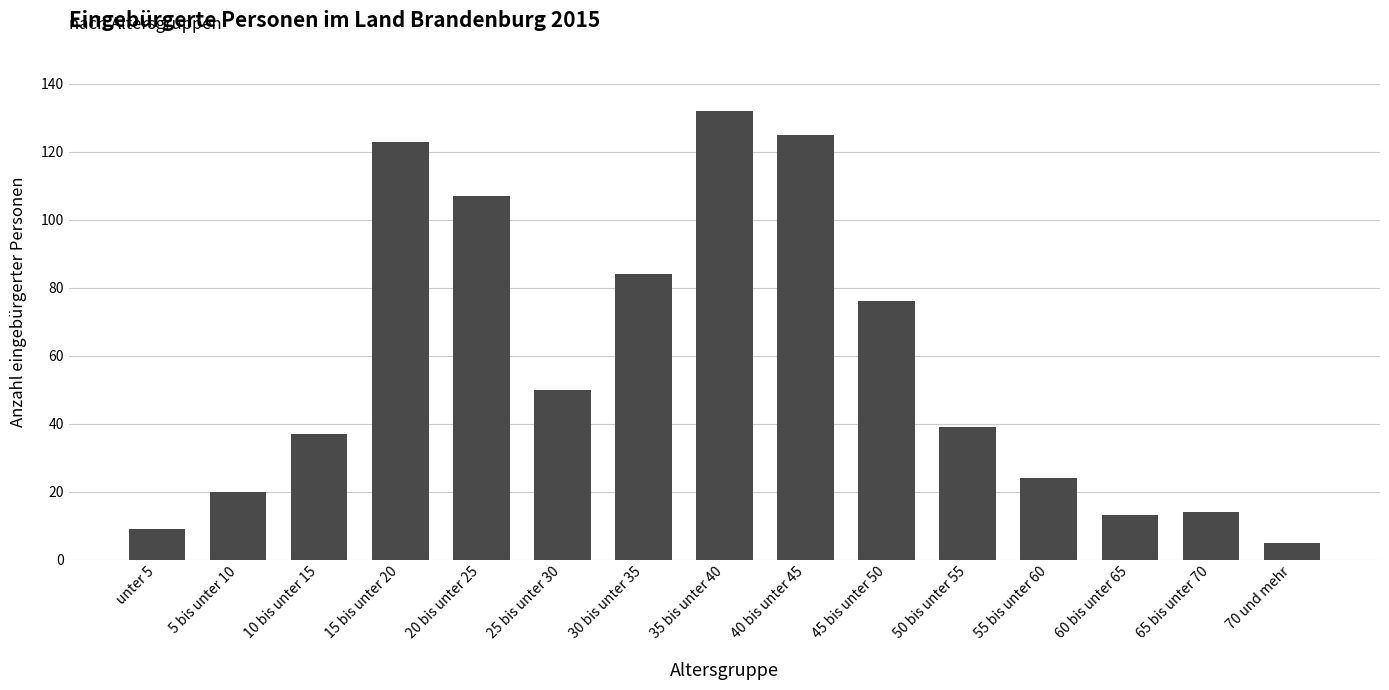

What value does the data have at 10 bis unter 15?

37